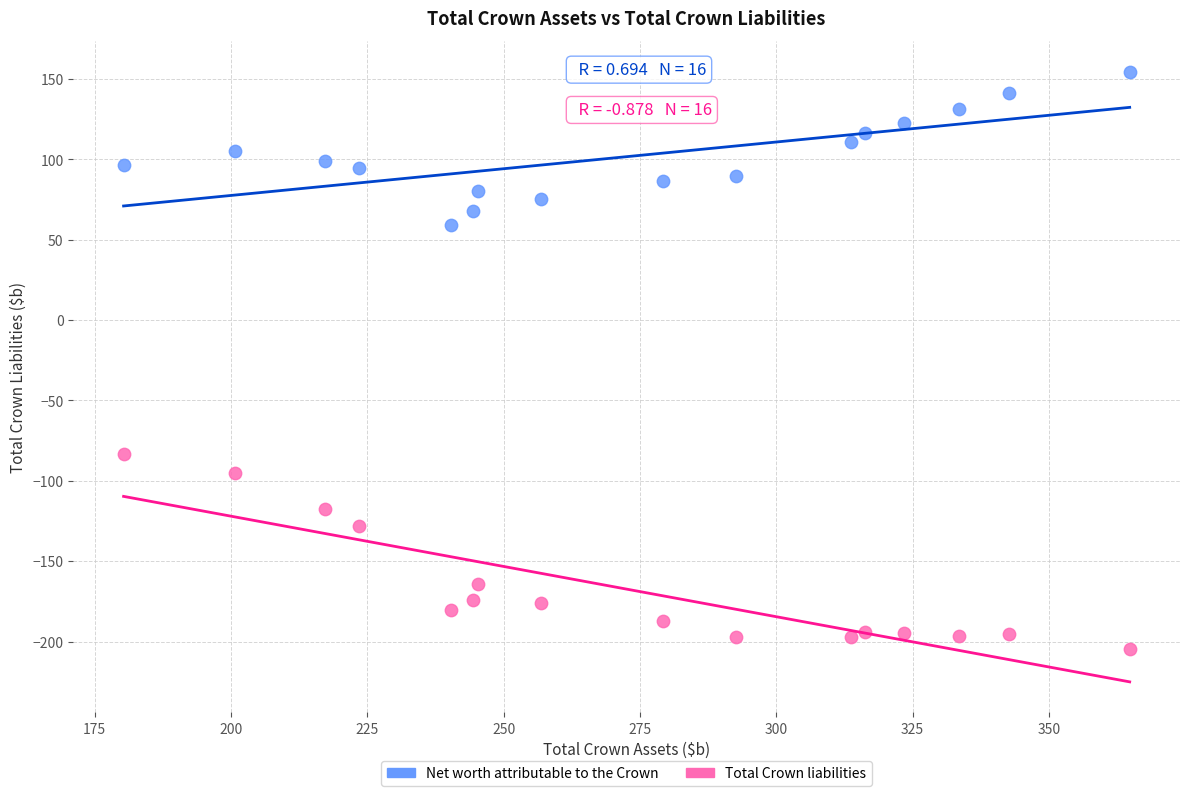

Which series has the widest spread of Y values?

Total Crown liabilities